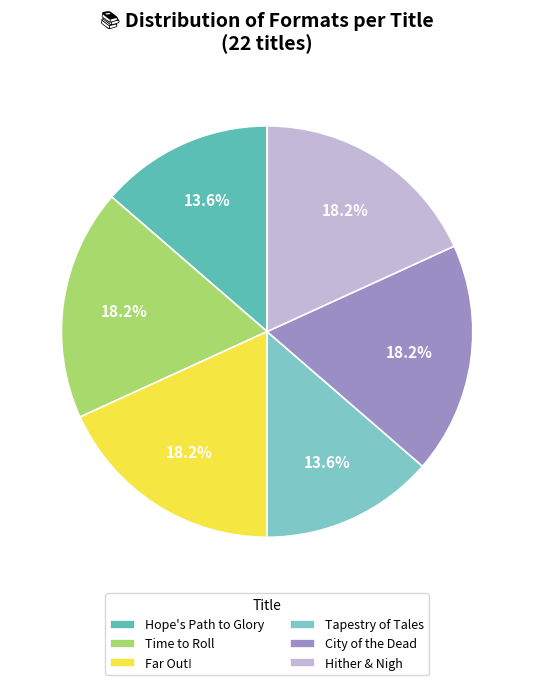

What portion of the pie excludes Time to Roll?

81.8%